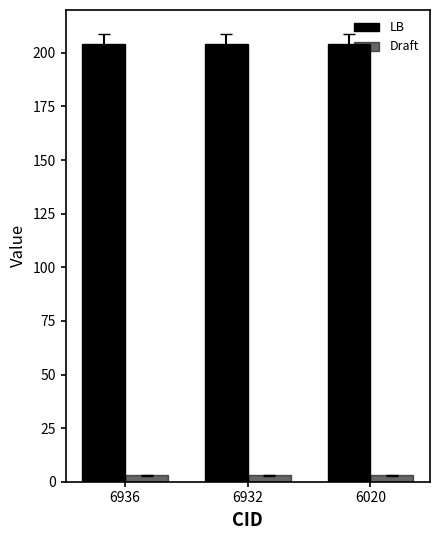

How many groups of bars are there?

3